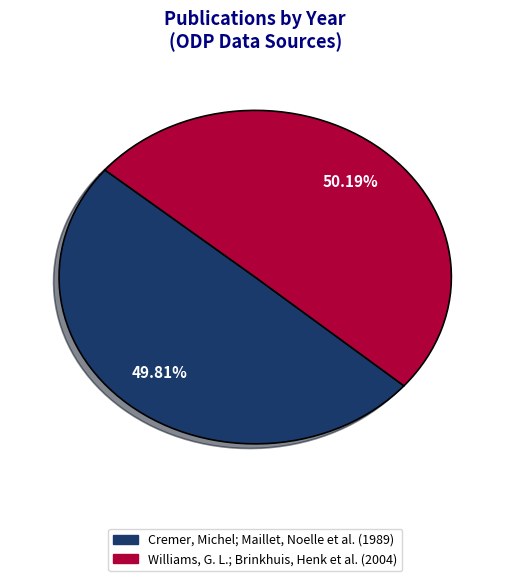

Approximately how many times larger is the value at Cremer, Michel; Maillet, Noelle et al. compared to Williams, G. L.; Brinkhuis, Henk et al.?

1.0